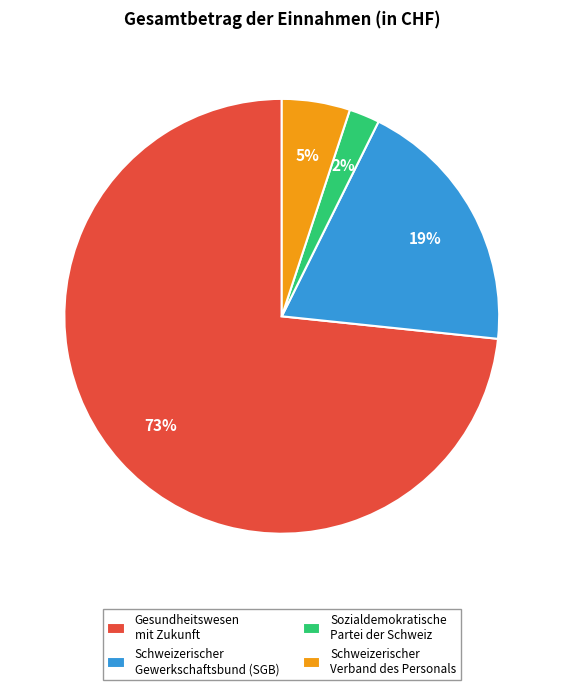

Is the sum of Sozialdemokratische Partei der Schweiz and Gesundheitswesen mit Zukunft greater than half?

Yes